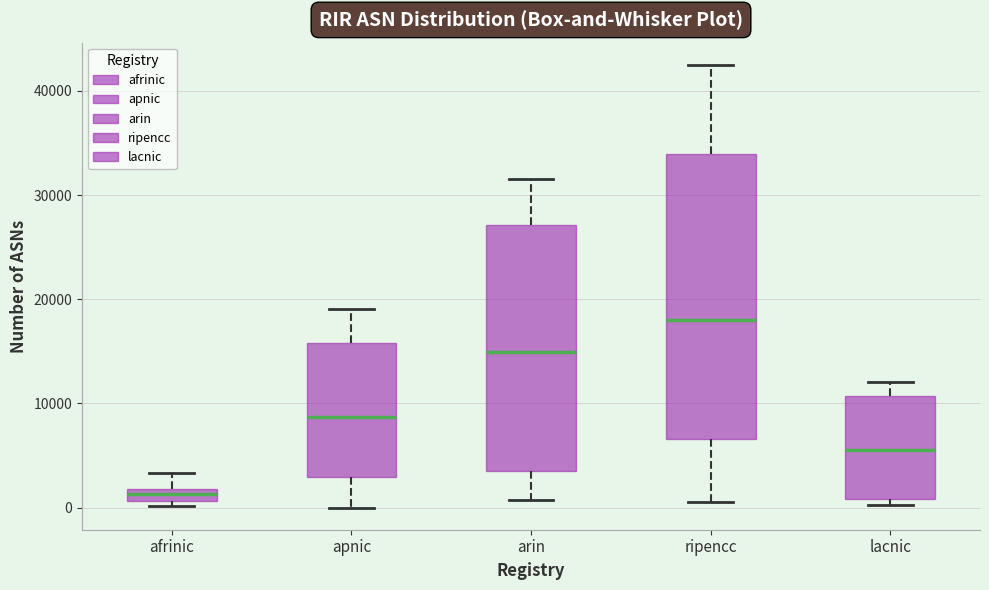

Which box is the tallest, from its lower edge to its upper edge?

ripencc